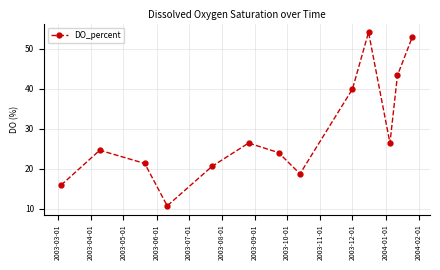

True or false: there are more than 1 points higher than both neighbors.

True